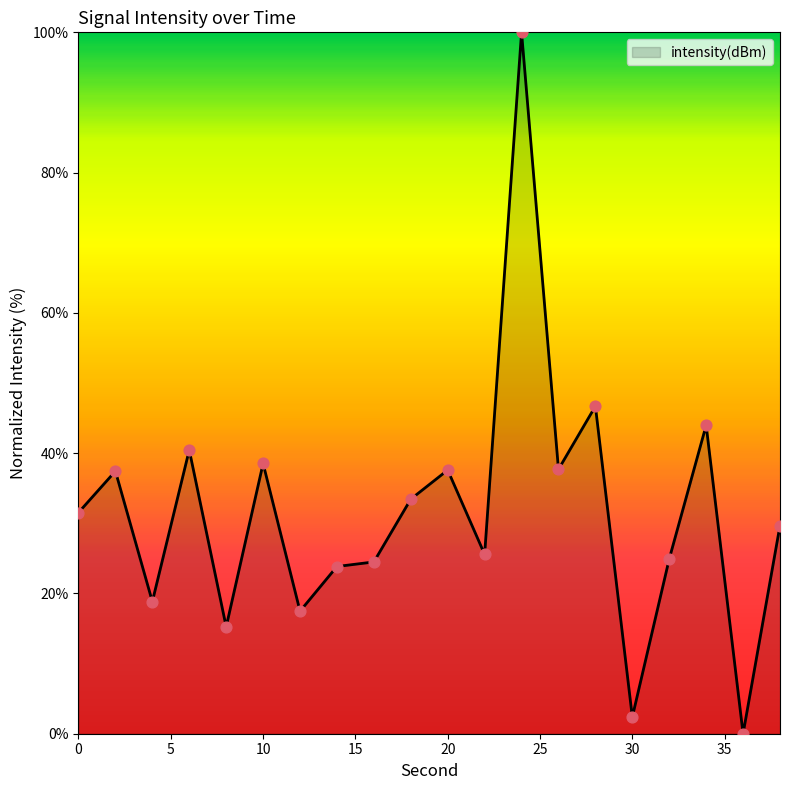

What is the difference between the maximum and minimum values?

100.0